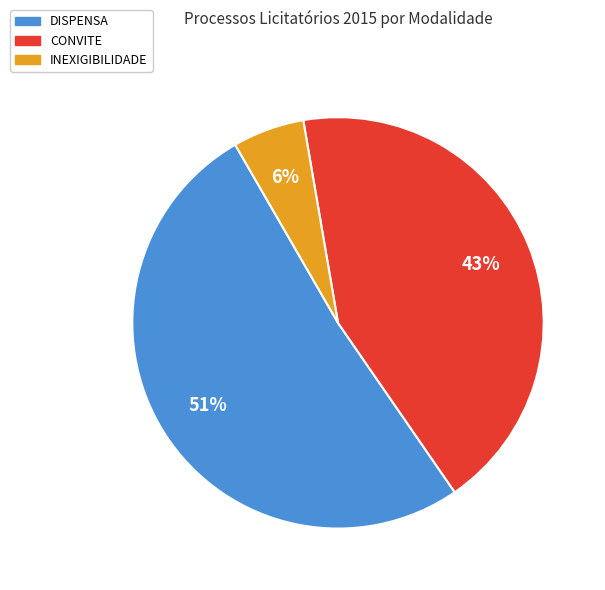

Is it true that CONVITE is 35% of the pie?

False